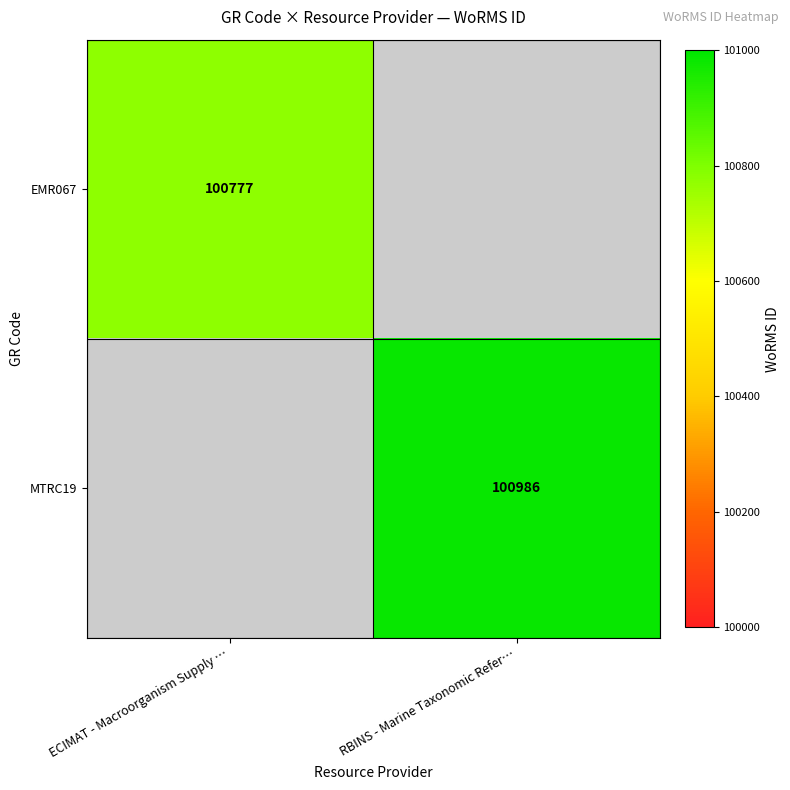

True or false: MTRC19 has a value of 54108 at RBINS - Marine Taxonomic Refer….

False